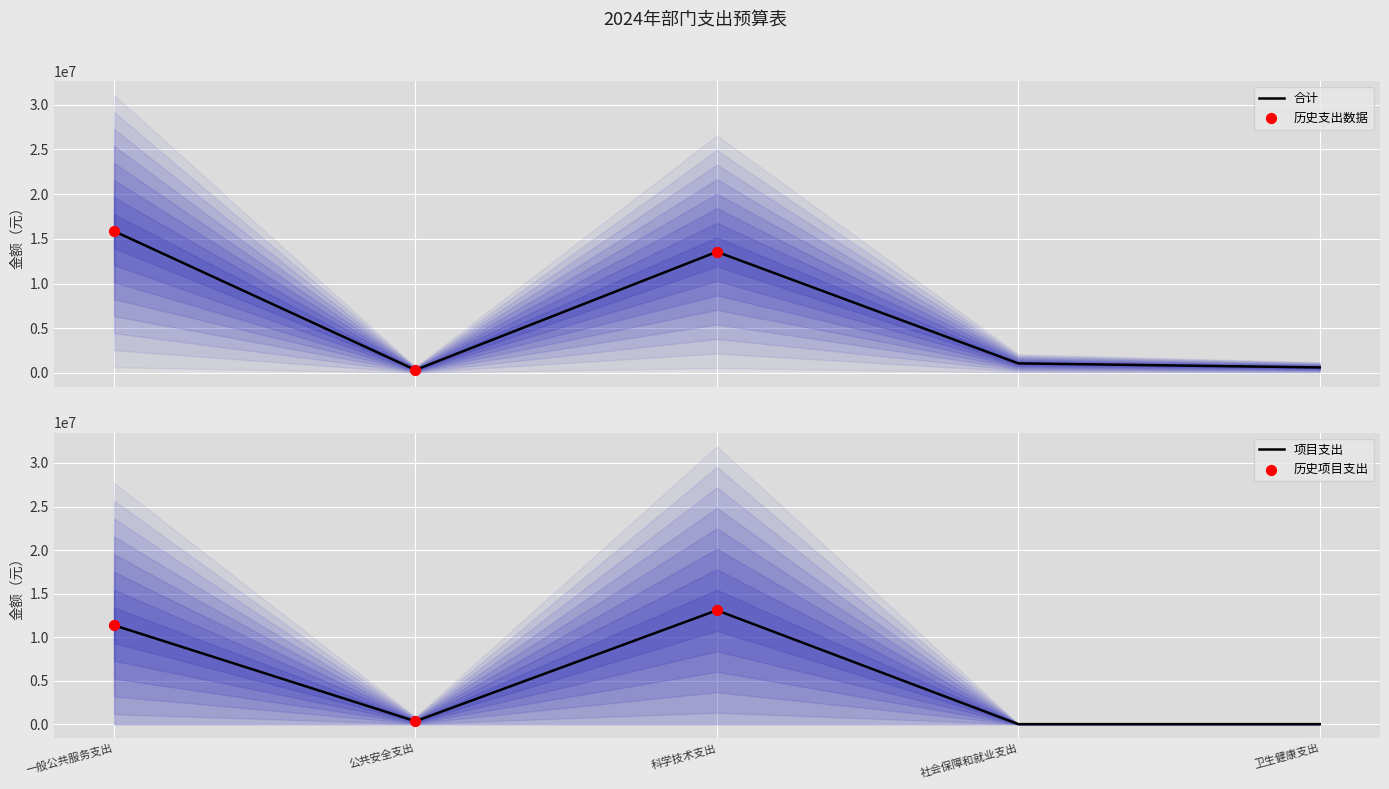

At how many categories does at least one series exceed 7483418?

2